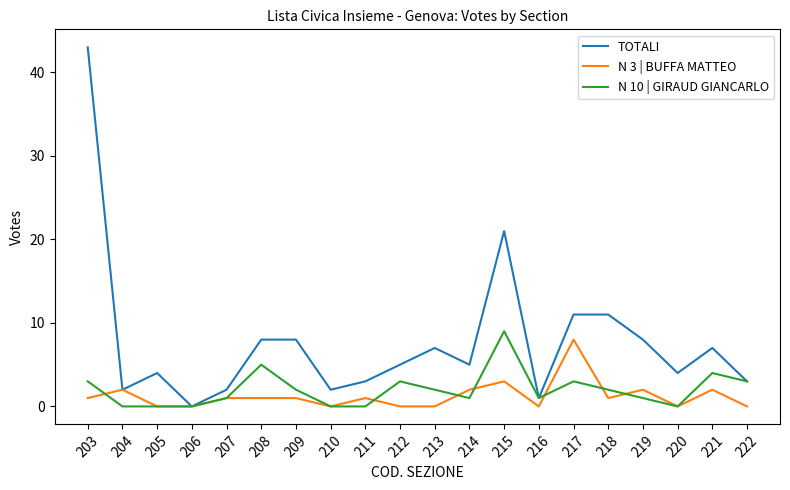

What is the difference between the maximum and second lowest values in the TOTALI series?

42